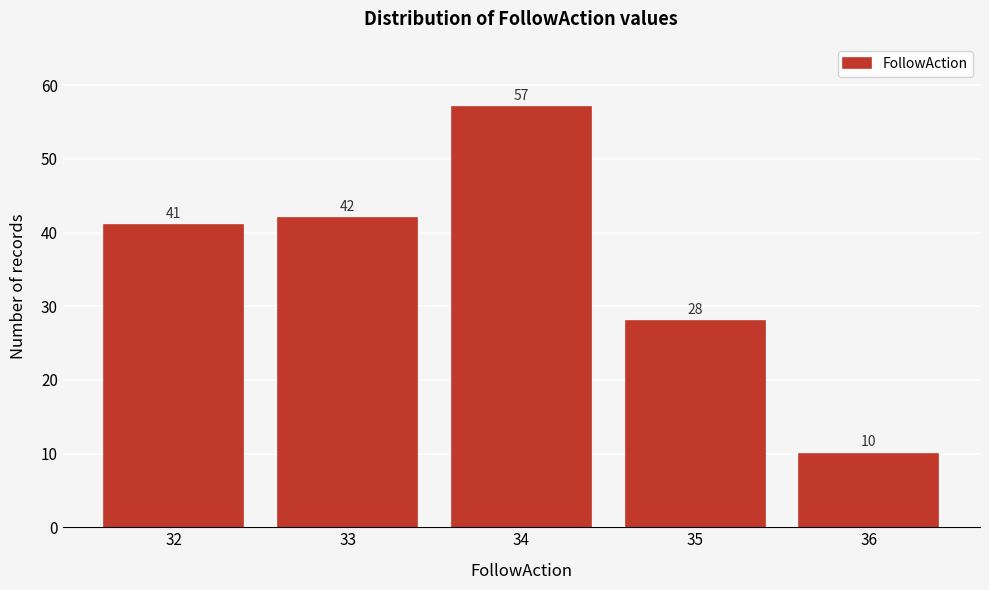

Reading right to left, extract all data points from this chart.

36=10	35=28	34=57	33=42	32=41